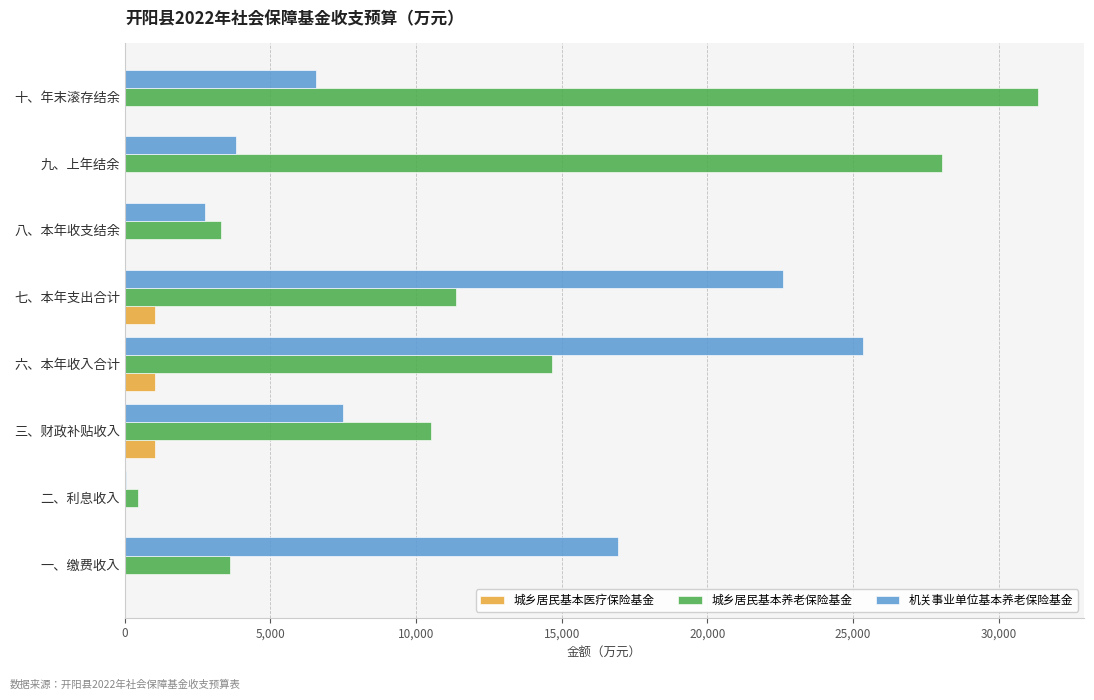

Which series changed the most between 二、利息收入 and 七、本年支出合计?

机关事业单位基本养老保险基金